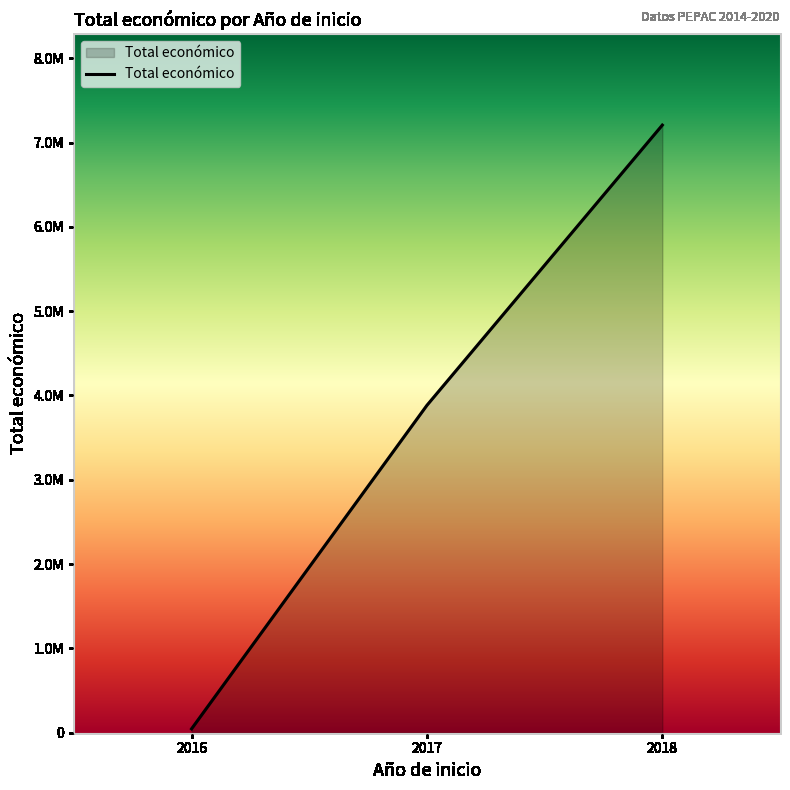

Does the chart have visible grid lines?

No